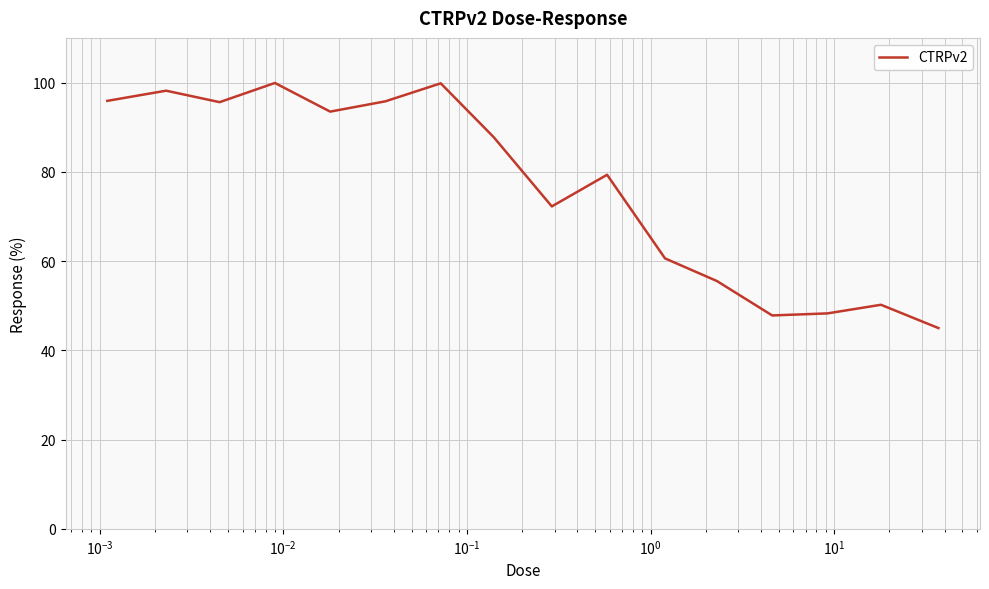

What is the maximum value shown in the chart?

99.9